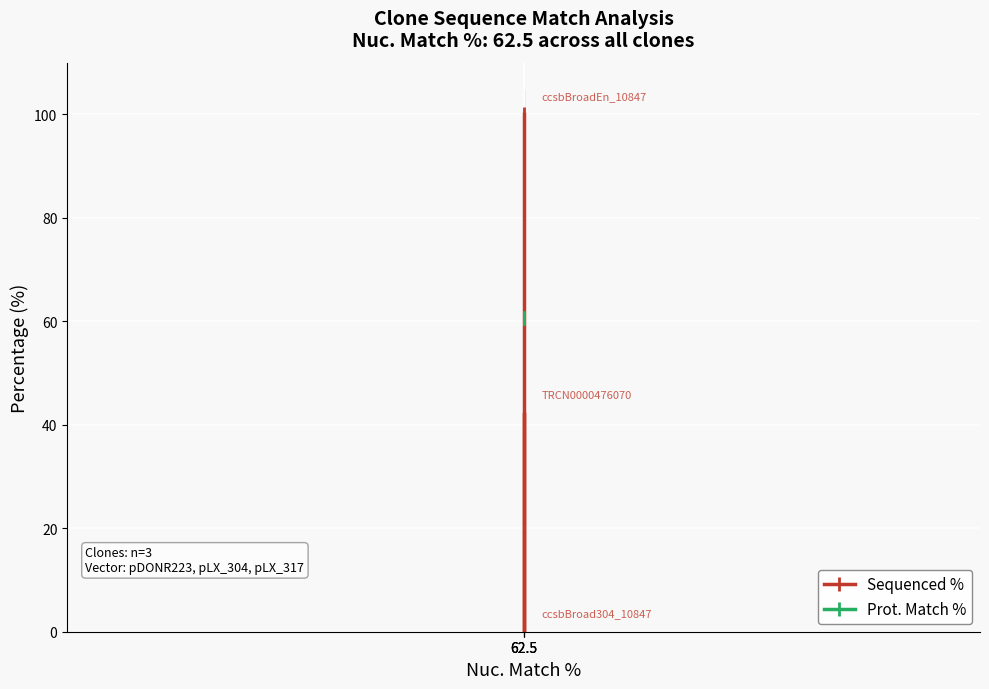

How many Sequenced % values are between 0 and 100?

3